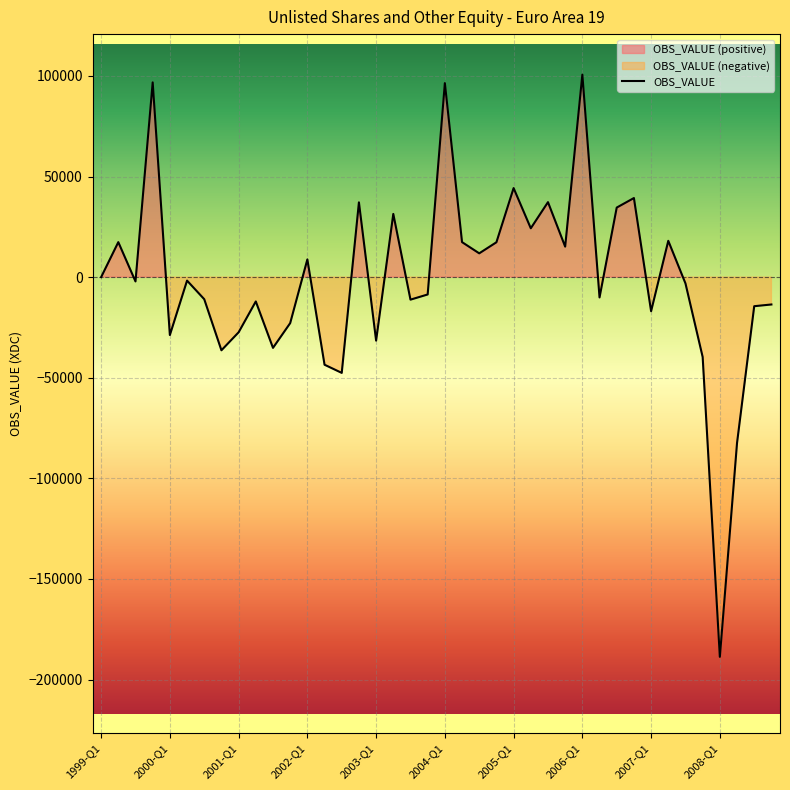

Reading left to right, what are all the values shown in this chart?

1999-Q1=0.8	1999-Q2=17409.3	1999-Q3=-2128.0	1999-Q4=96816.5	2000-Q1=-28780.8	2000-Q2=-1711.6	2000-Q3=-10958.1	2000-Q4=-36349.3	2001-Q1=-27408.6	2001-Q2=-12075.6	2001-Q3=-35148.2	2001-Q4=-22853.6	2002-Q1=8820.6	2002-Q2=-43526.1	2002-Q3=-47579.8	2002-Q4=37179.9	2003-Q1=-31540.5	2003-Q2=31419.9	2003-Q3=-11176.6	2003-Q4=-8604.9	2004-Q1=96454.4	2004-Q2=17411.4	2004-Q3=11843.1	2004-Q4=17341.0	2005-Q1=44274.3	2005-Q2=24295.8	2005-Q3=37286.3	2005-Q4=15175.2	2006-Q1=100673.6	2006-Q2=-10078.2	2006-Q3=34587.7	2006-Q4=39325.5	2007-Q1=-16936.4	2007-Q2=18058.1	2007-Q3=-3107.8	2007-Q4=-39662.2	2008-Q1=-188732.1	2008-Q2=-82431.3	2008-Q3=-14434.5	2008-Q4=-13580.4